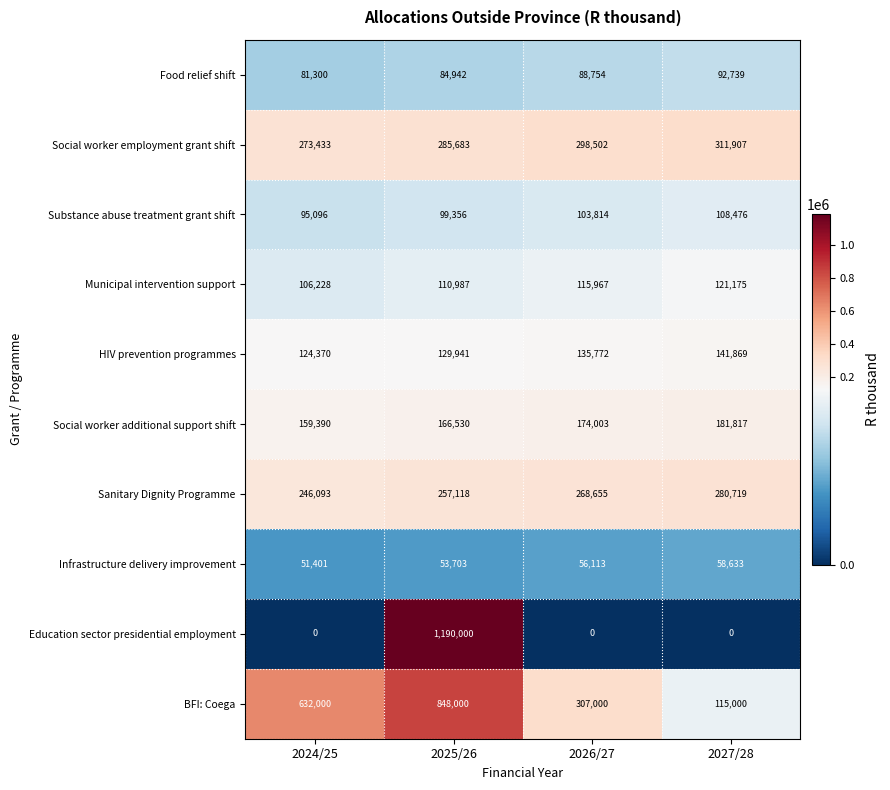

The value of Substance abuse treatment grant shift at 2025/26 is 155121. True or false?

False